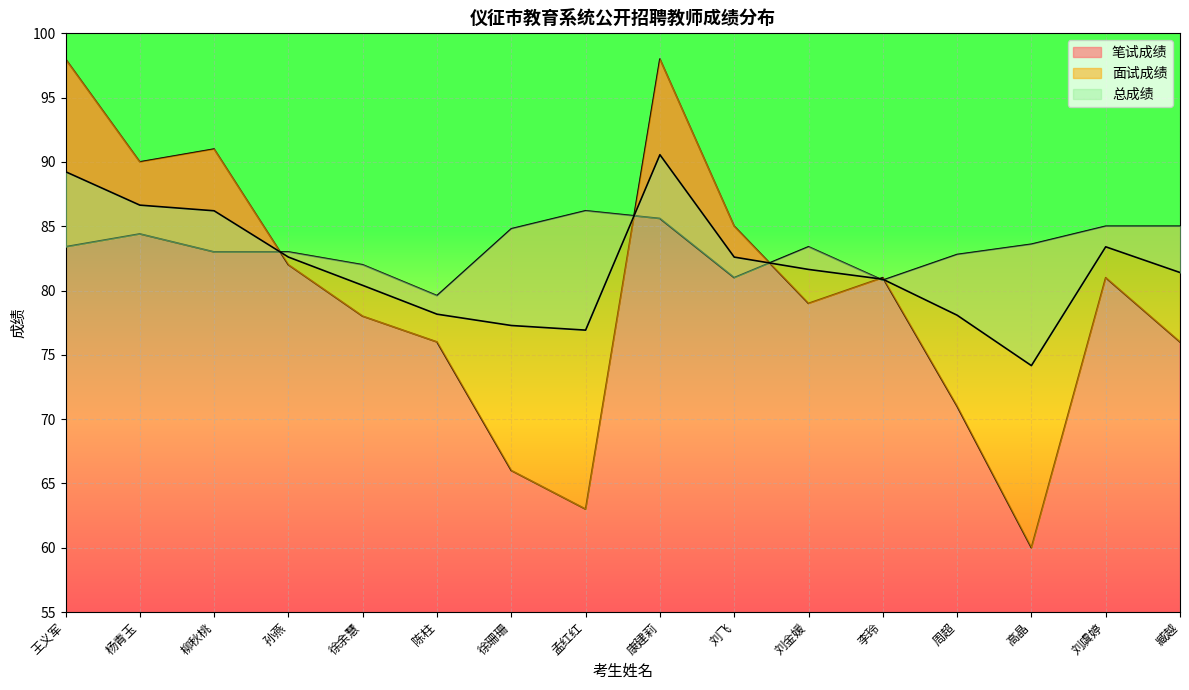

True or false: 面试成绩 and 笔试成绩 cross at least once.

True